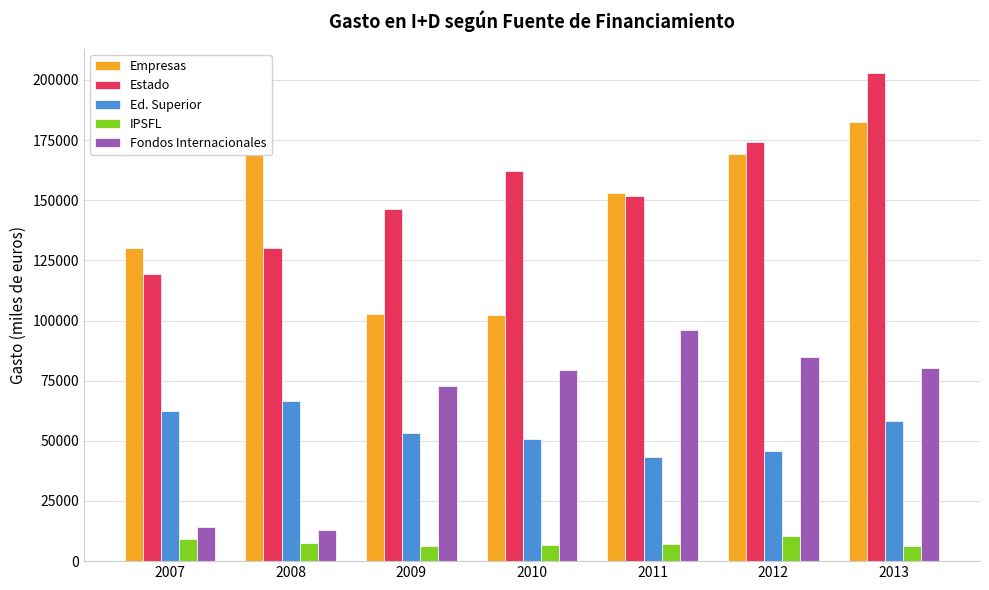

Which category has the lowest value in the Ed. Superior series?

2011